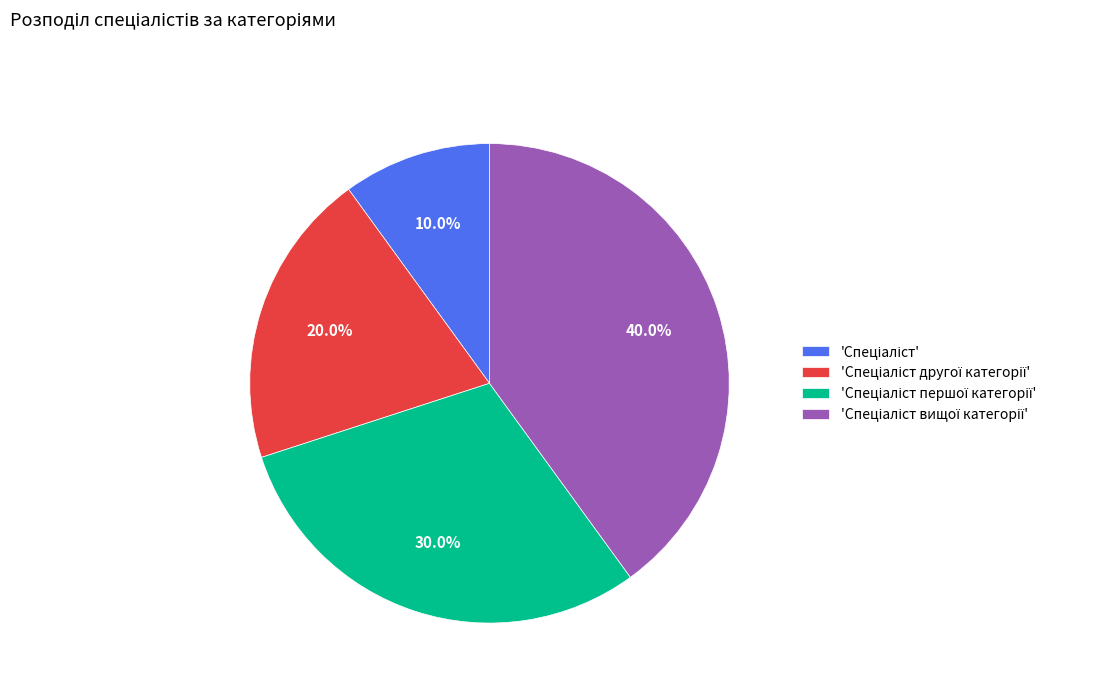

Is there a majority slice in this chart?

No